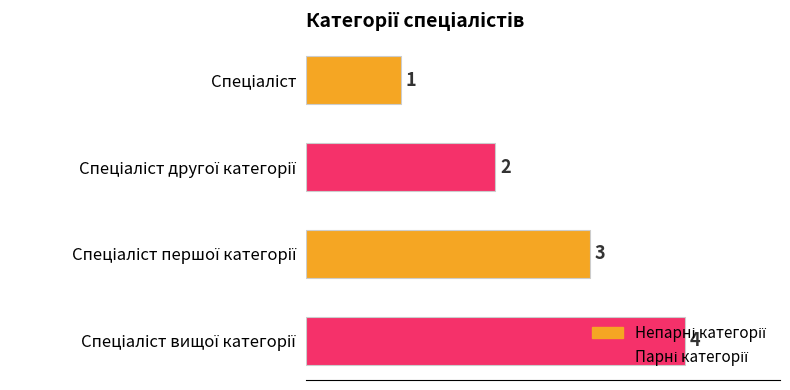

What is the difference between the second highest and minimum values?

2